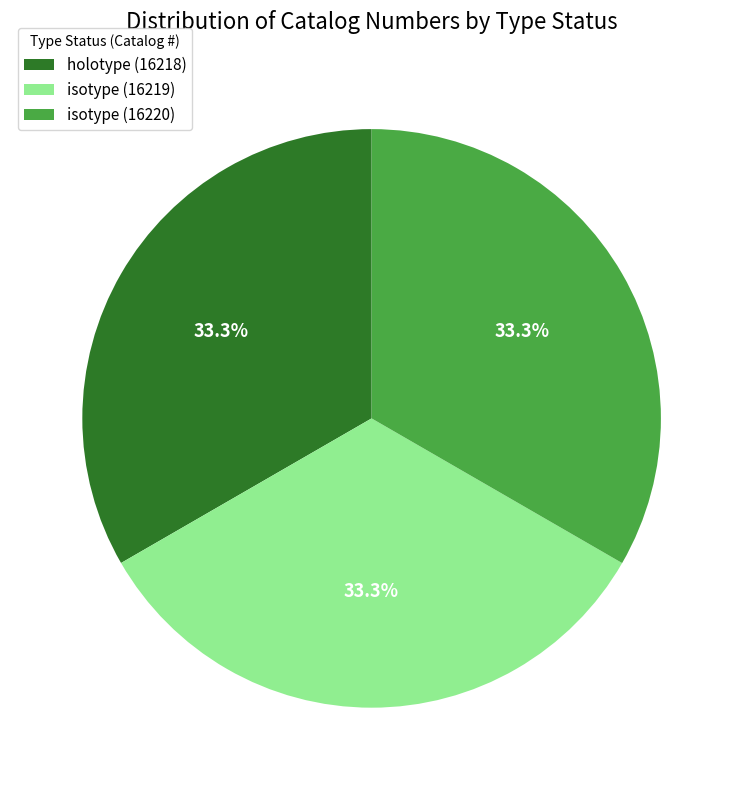

To the nearest percent, what portion does isotype (16220) represent?

33%